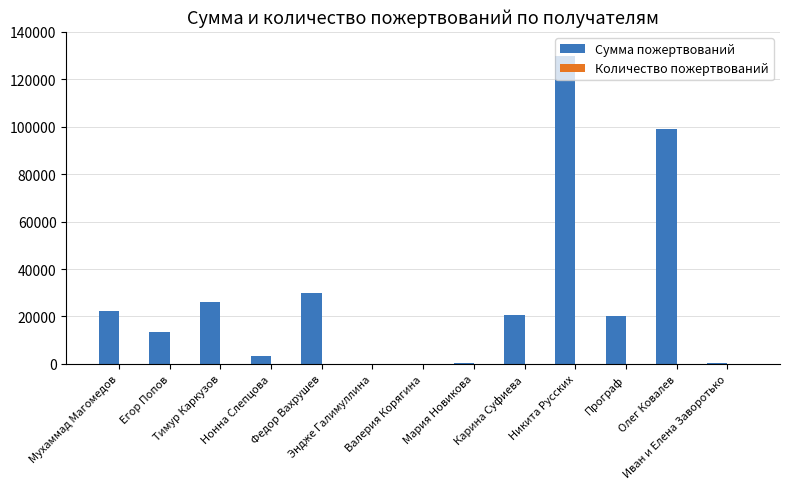

What is the maximum value shown in the chart?

130000.0